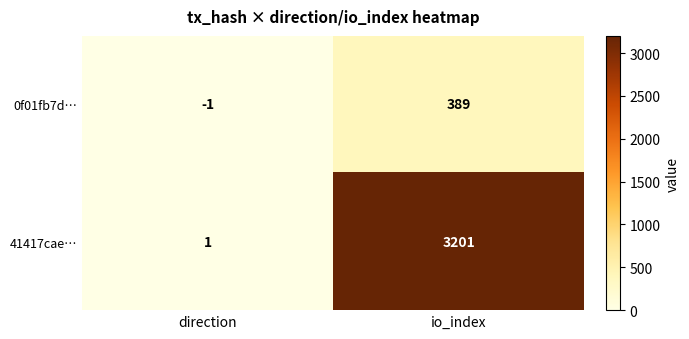

Where is 41417cae… nearest to the value 1601?

direction